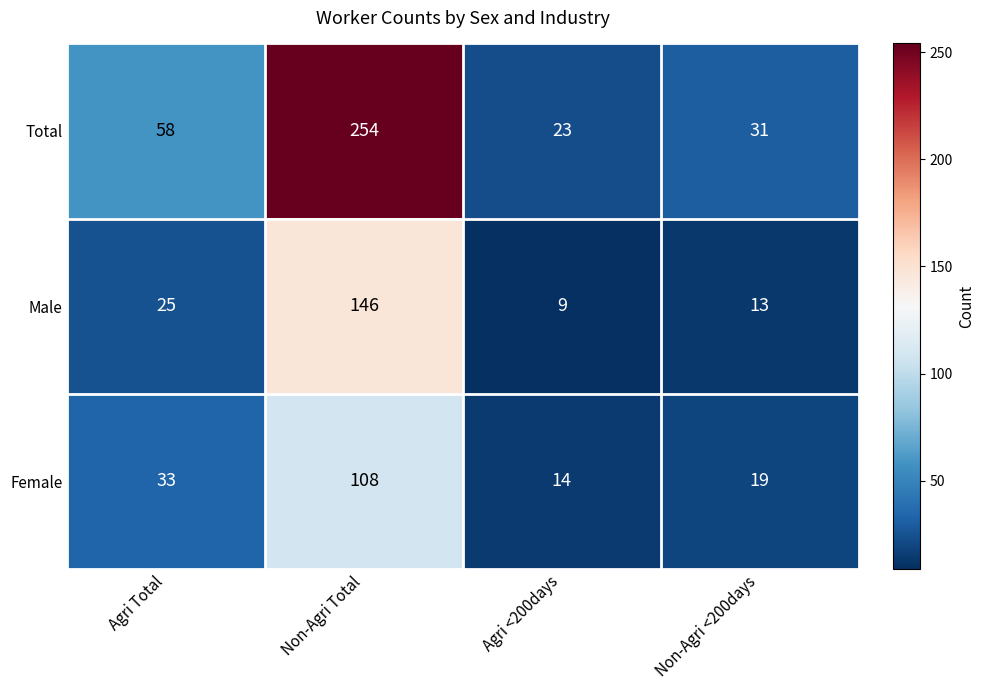

Reading left to right, extract all data points from this chart.

Total: 58	254	23	31
Male: 25	146	9	13
Female: 33	108	14	19